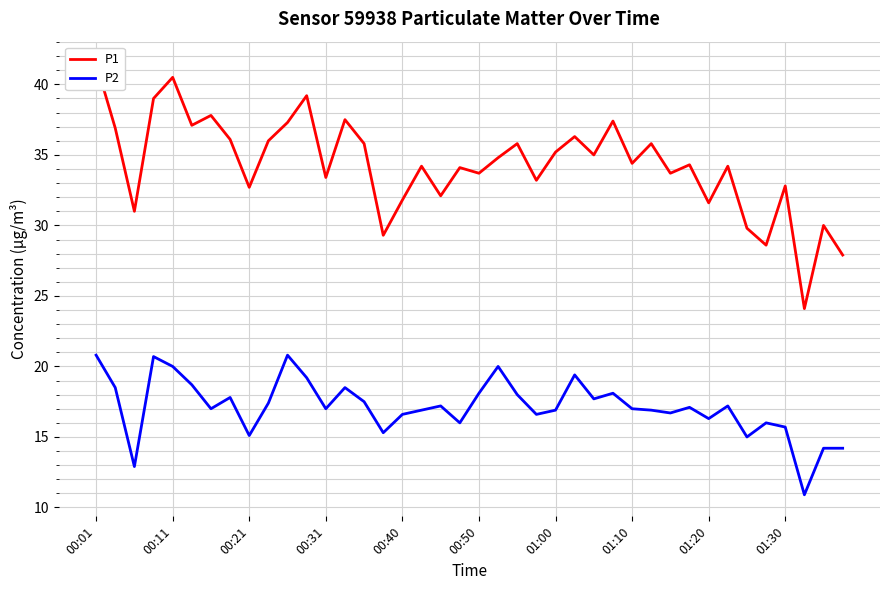

True or false: P2 has a value of 25.7 at 13.

False